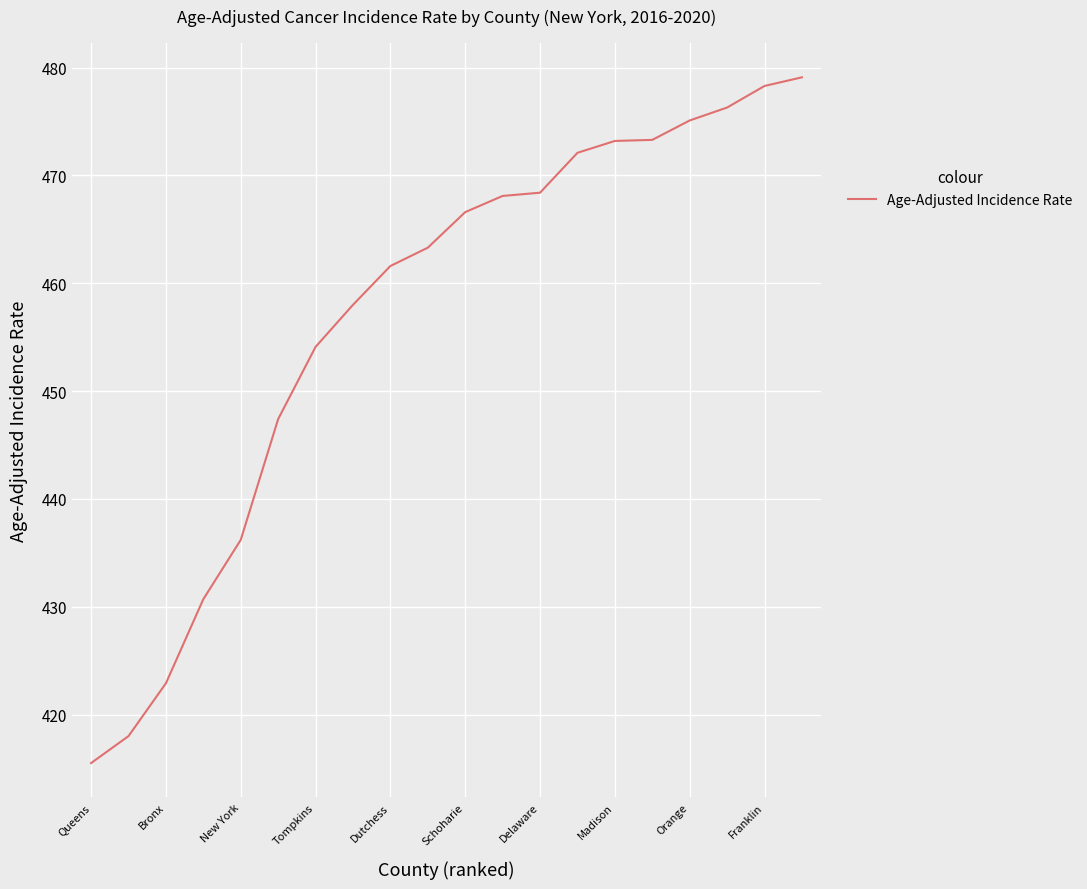

What is the maximum value shown in the chart?

479.1